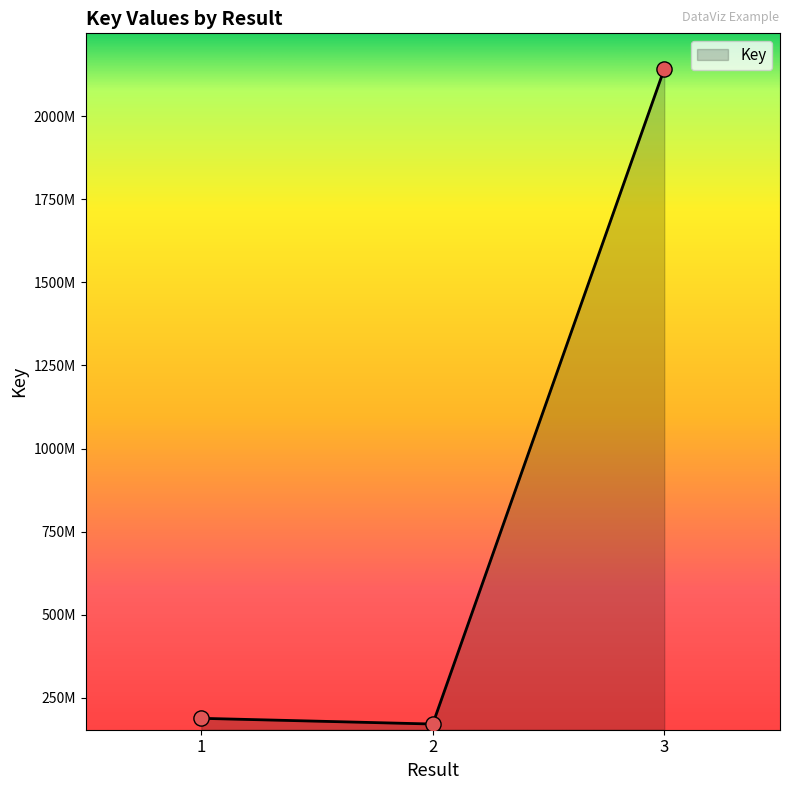

What is the ratio of the value at 2 to the value at 3?

0.1